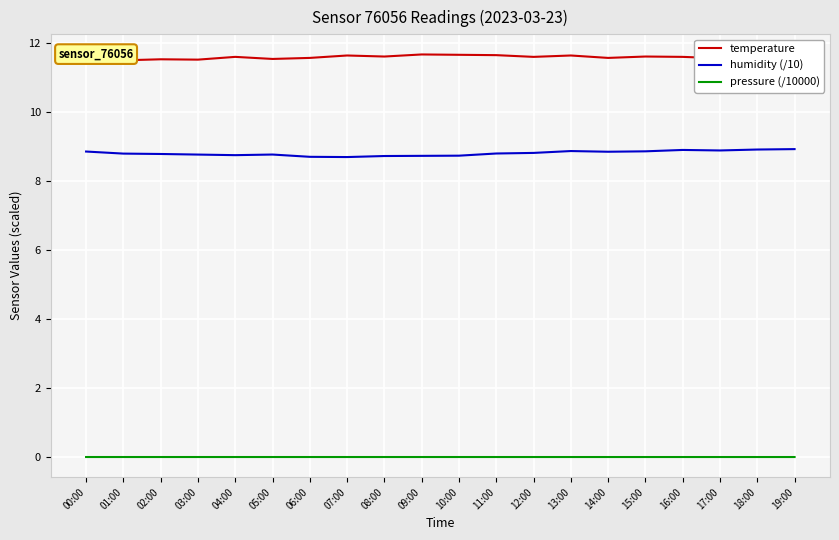

True or false: temperature has a value of 7.5 at 14:00.

False